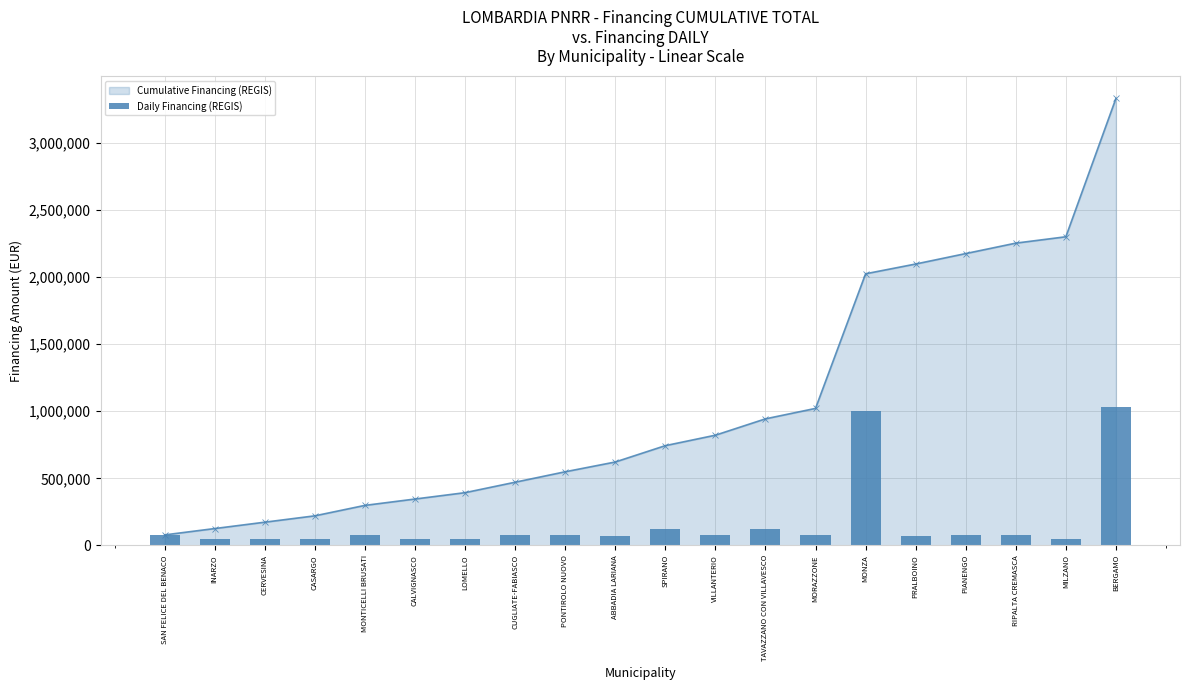

Reading right to left, extract all data points from this chart.

Cumulative Financing (REGIS): 3332832	2301258	2253831	2175934	2098037	2025209	1021329	943432	821440	743543	621551	548723	470826	392929	345502	298075	220178	172751	125324	77897
Daily Financing (REGIS): 1031574	47427	77897	77897	72828	1003880	77897	121992	77897	121992	72828	77897	77897	47427	47427	77897	47427	47427	47427	77897